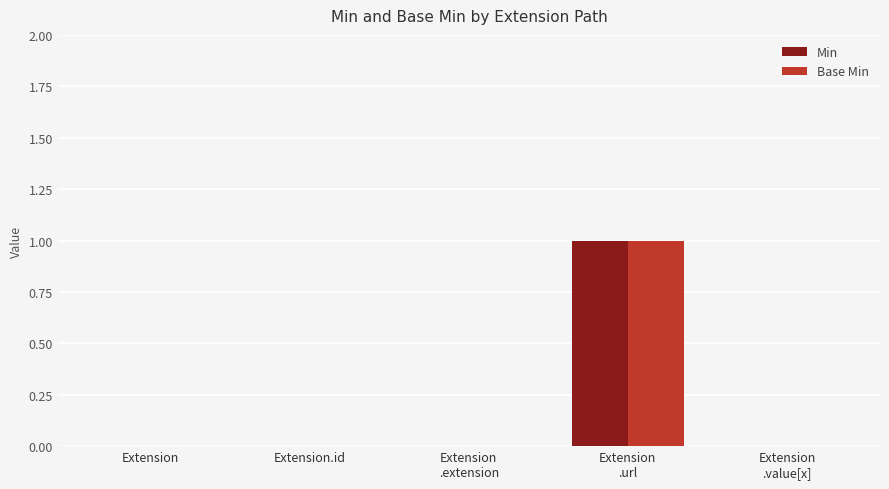

The value of Min at Extension is 0. True or false?

True